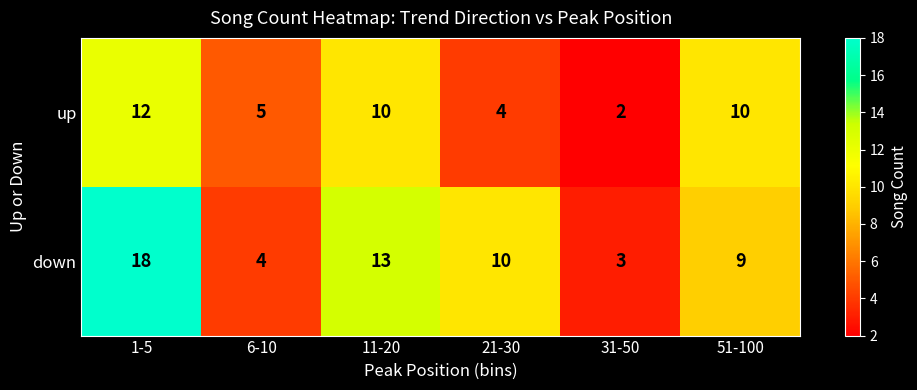

Reading right to left, what are all the values shown in this chart?

up: 10	2	4	10	5	12
down: 9	3	10	13	4	18